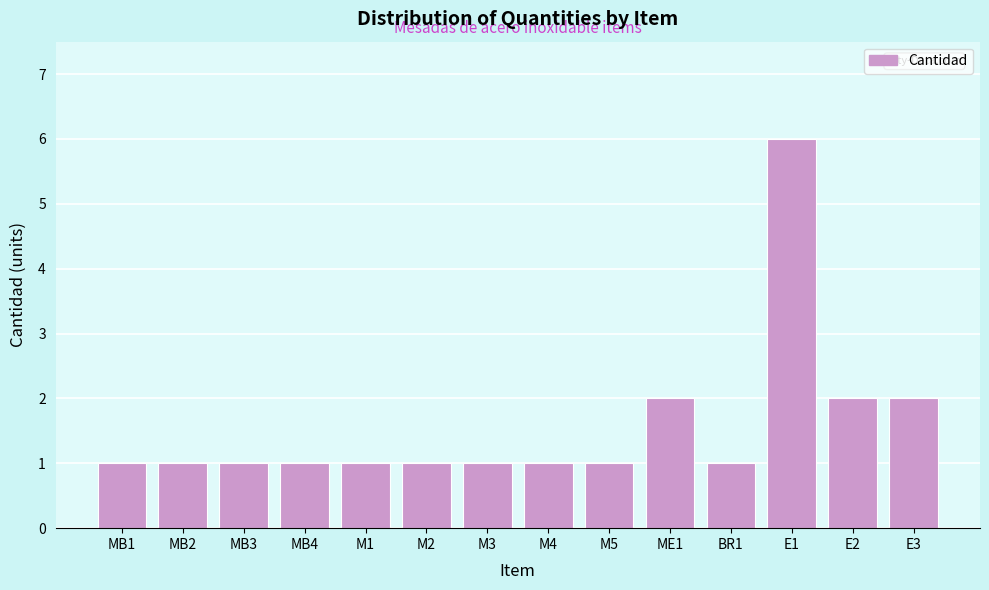

Reading right to left, extract all data points from this chart.

2	2	6	1	2	1	1	1	1	1	1	1	1	1